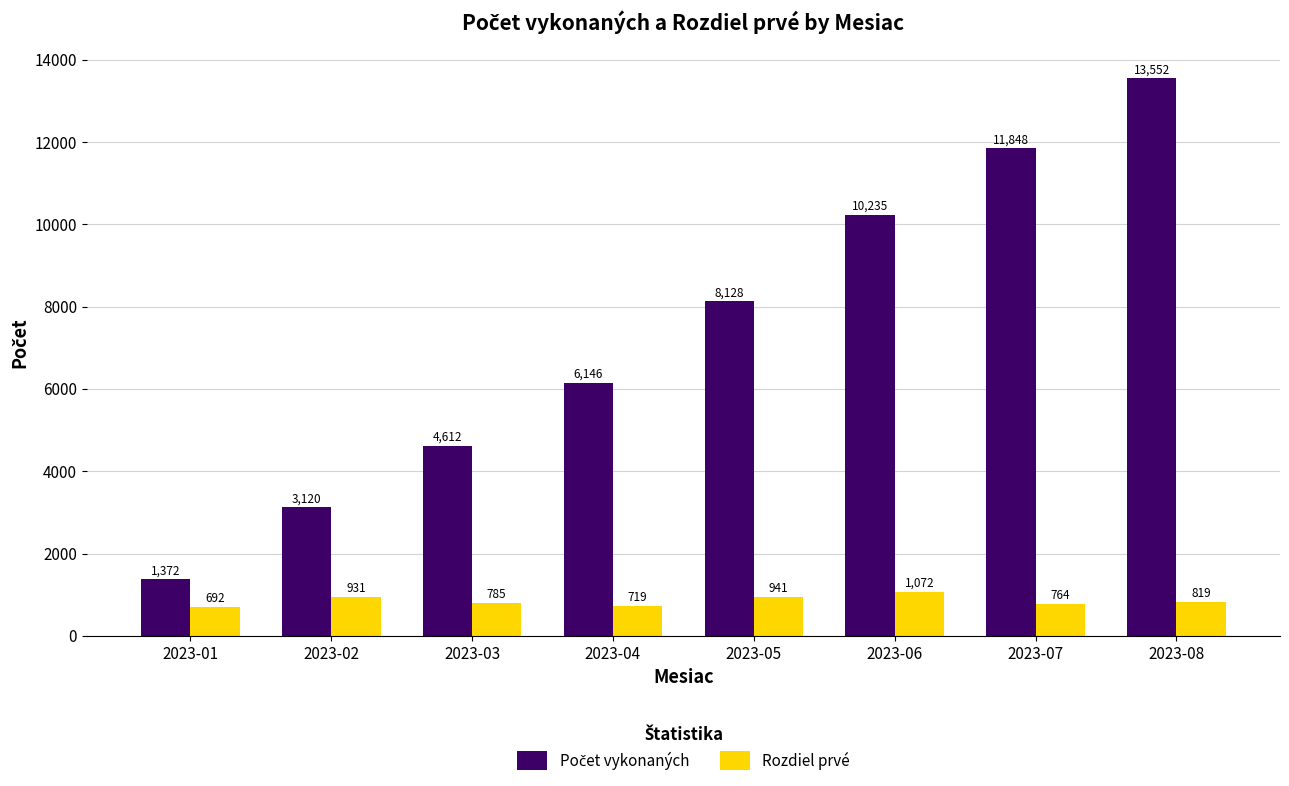

What is the greatest value displayed?

13552